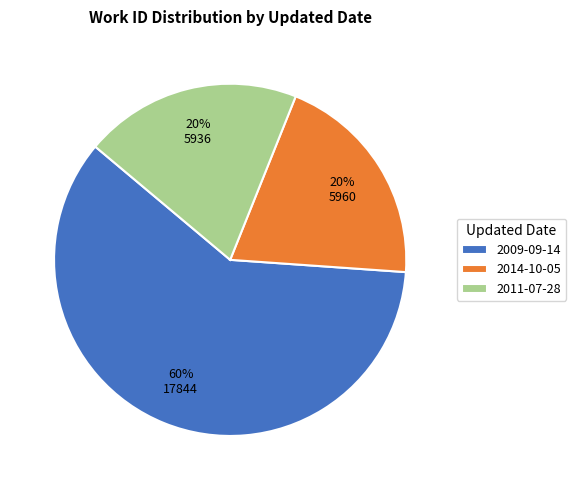

What is the ratio of the value at 2009-09-14 to the value at 2011-07-28?

3.0